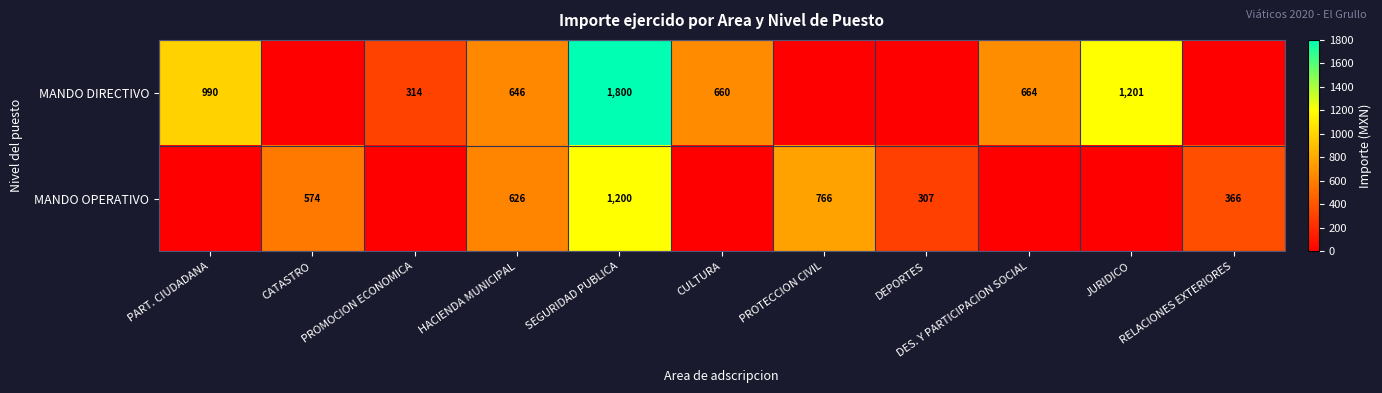

True or false: MANDO DIRECTIVO has a value of 785 at SEGURIDAD PUBLICA.

False